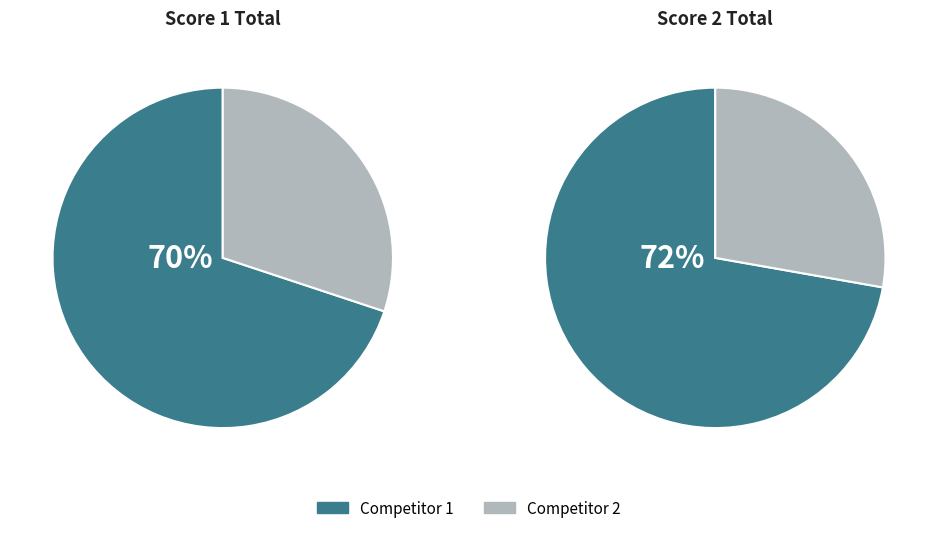

Is it true that 15 is 8% of the pie?

True